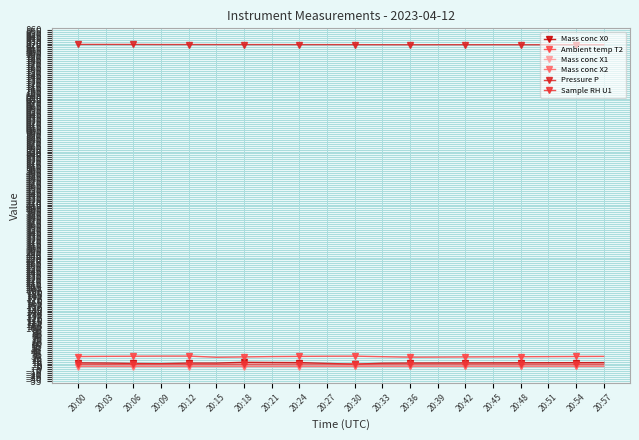

In Mass conc X2, how many points are higher than both neighbors (excluding endpoints)?

2